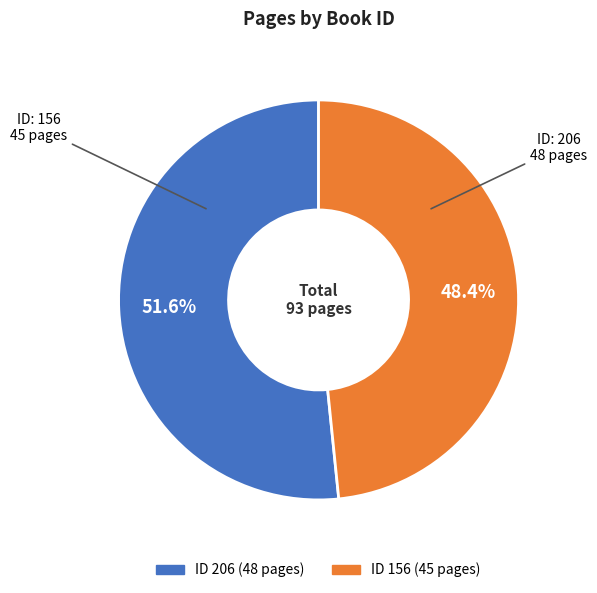

Does any single category account for the majority?

Yes